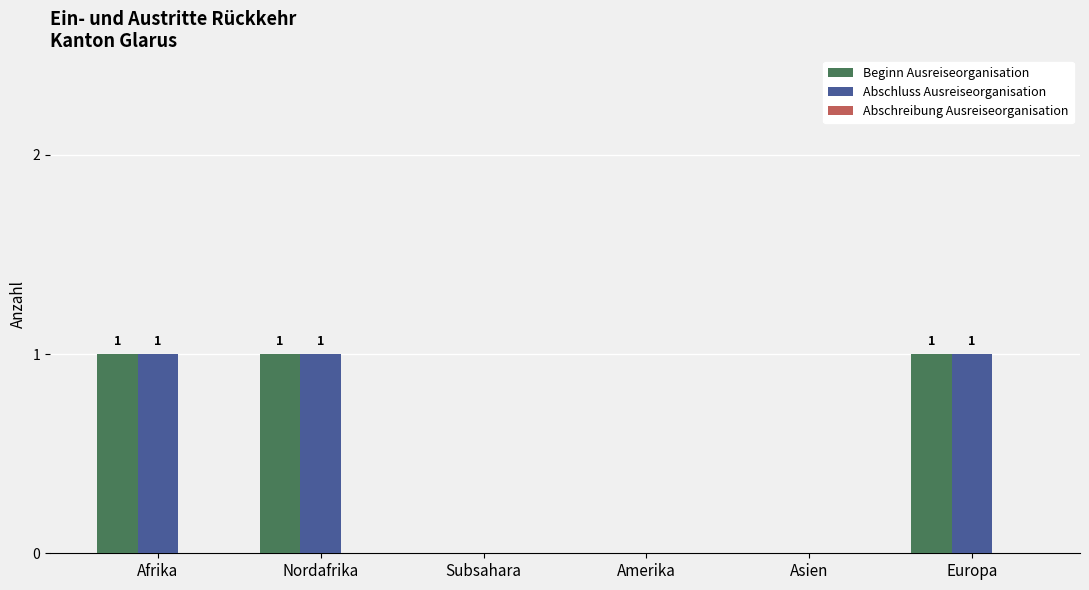

The value of Beginn Ausreiseorganisation at Subsahara is 0. True or false?

True